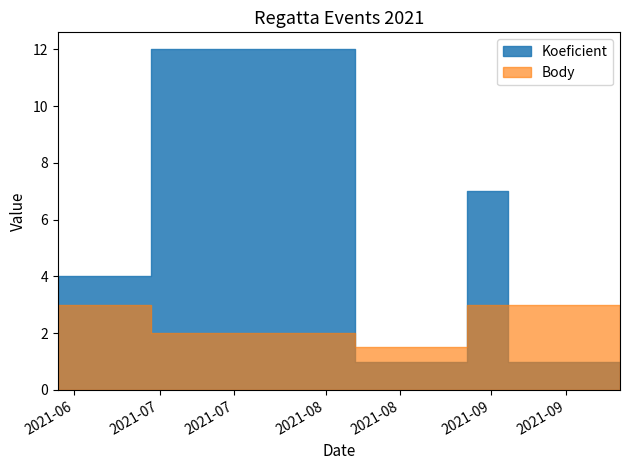

What is the difference between the maximum and minimum values in the Koeficient series?

11.0